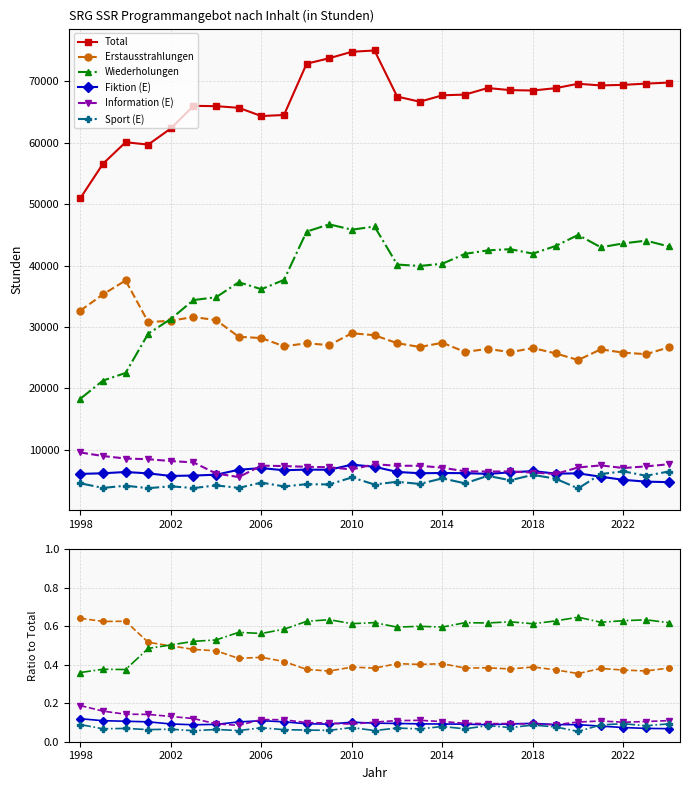

What is the maximum value shown in the chart?

75014.4